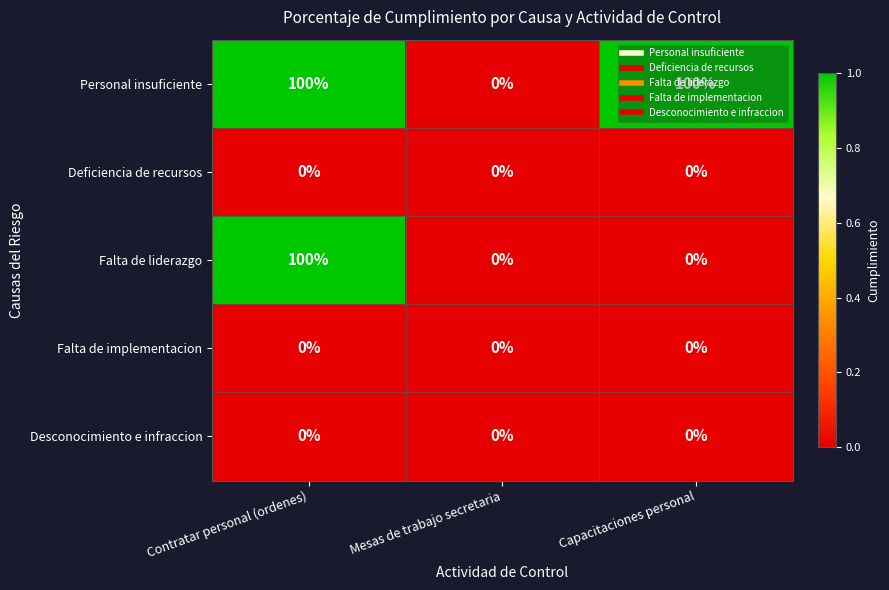

What is the average value of the Personal insuficiente series?

67